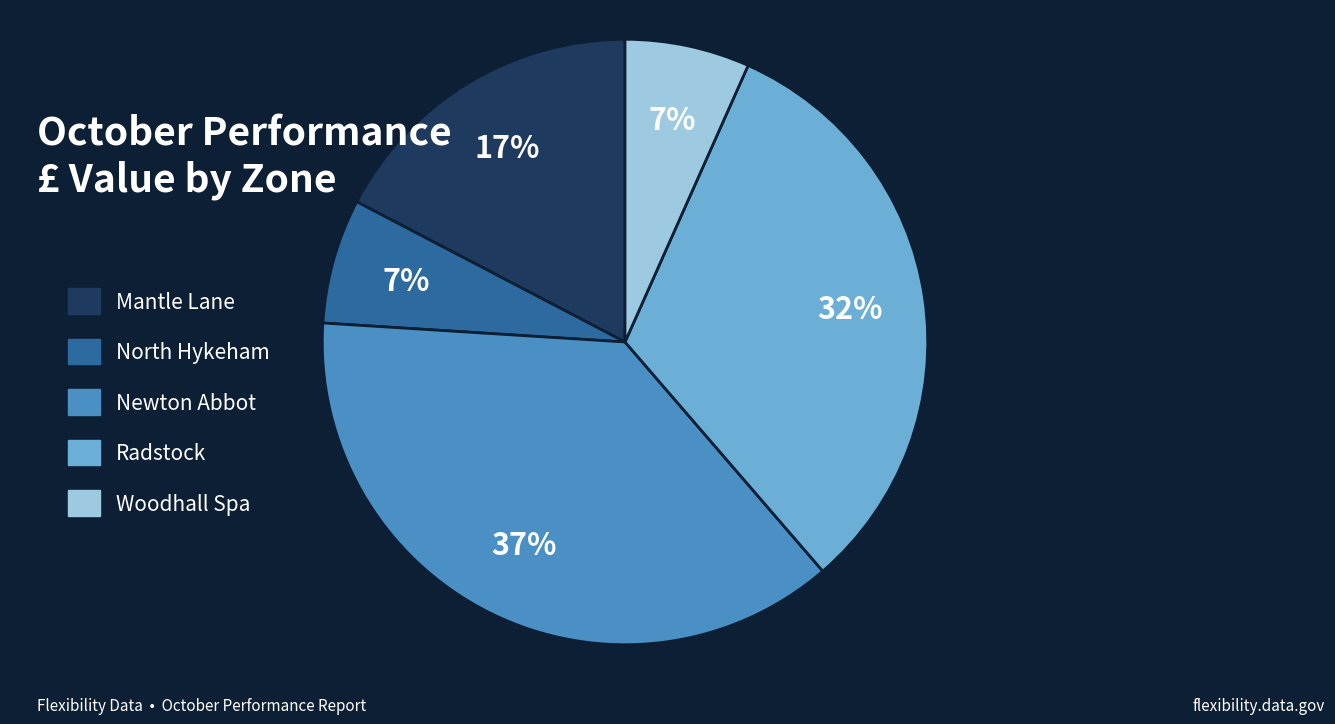

Count the number of slices in the pie.

5